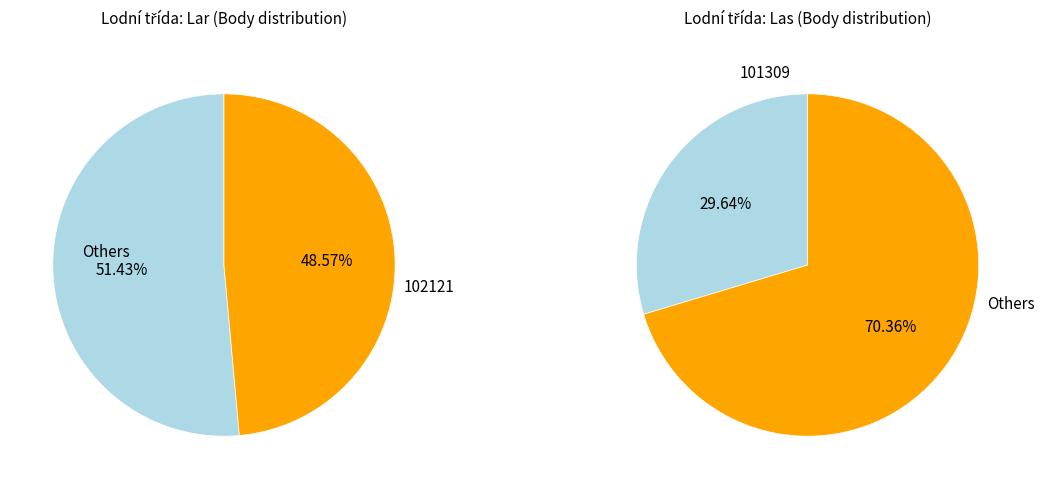

Do 102104 and 102121 together represent more than half of the pie?

No